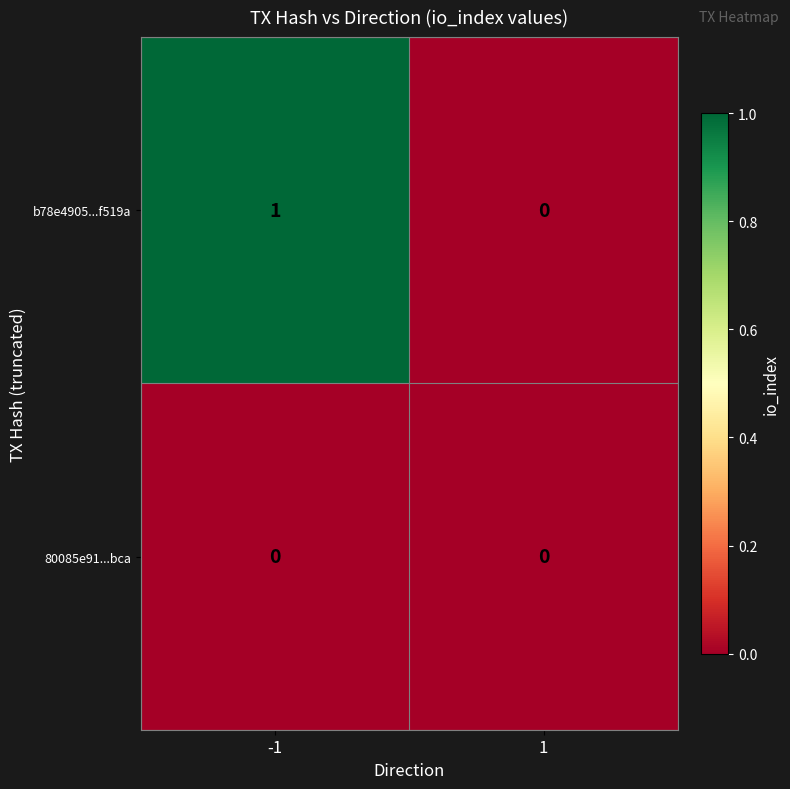

Which series changed the most between -1 and 1?

b78e4905...f519a